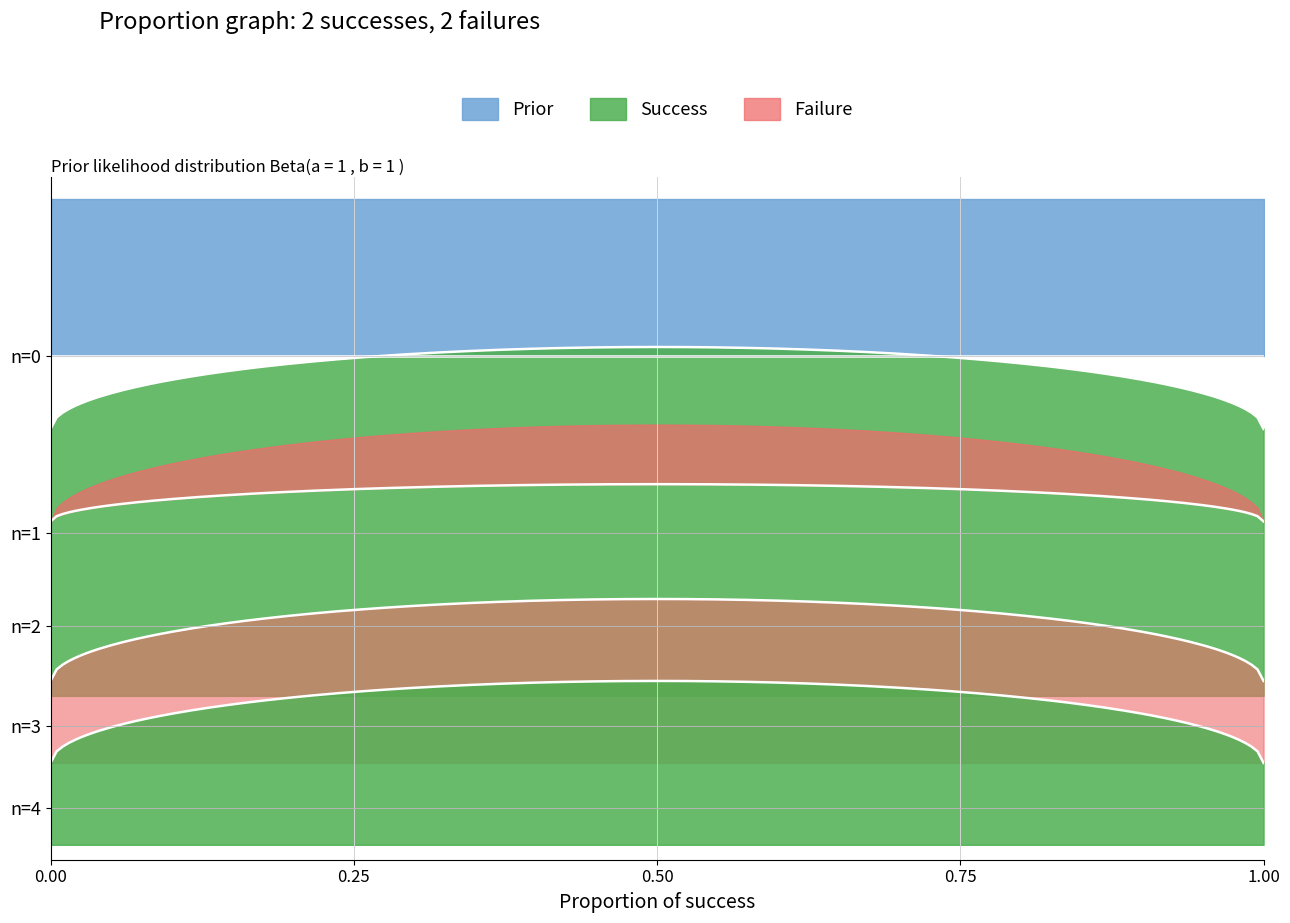

True or false: low and reference intersect in this chart.

False